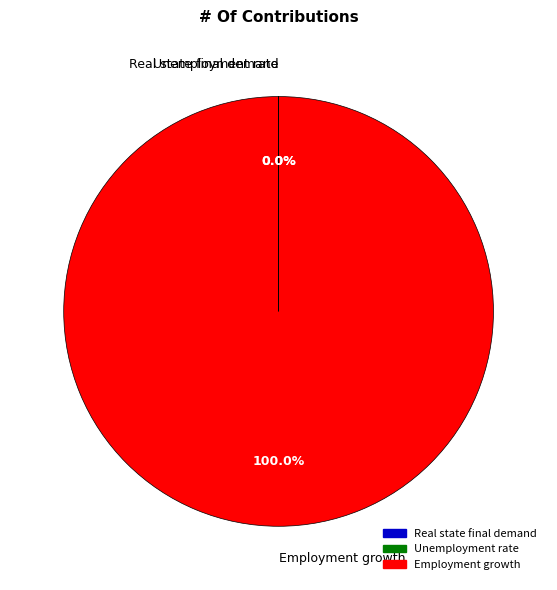

Which category has the biggest portion of the pie?

Employment growth